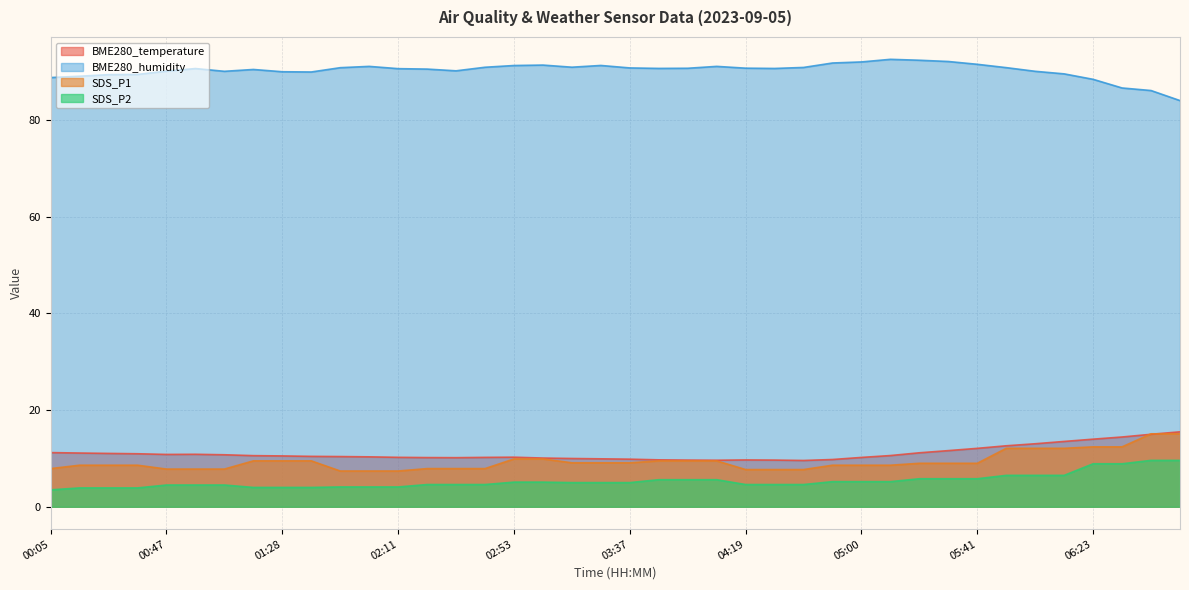

Which category has the lowest value in the SDS_P1 series?

01:50